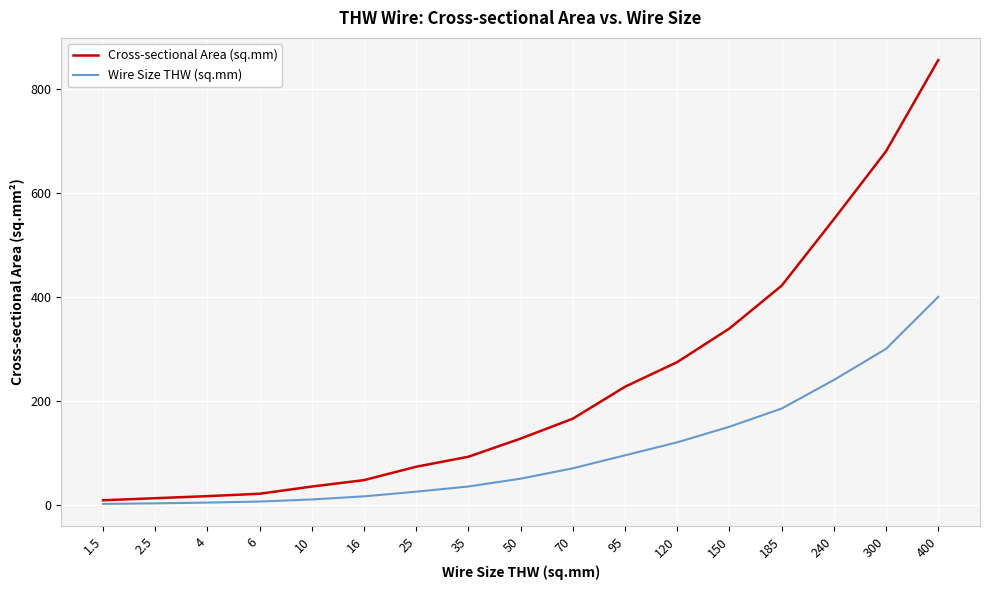

Which series has the widest spread of values?

Cross-sectional Area (sq.mm)